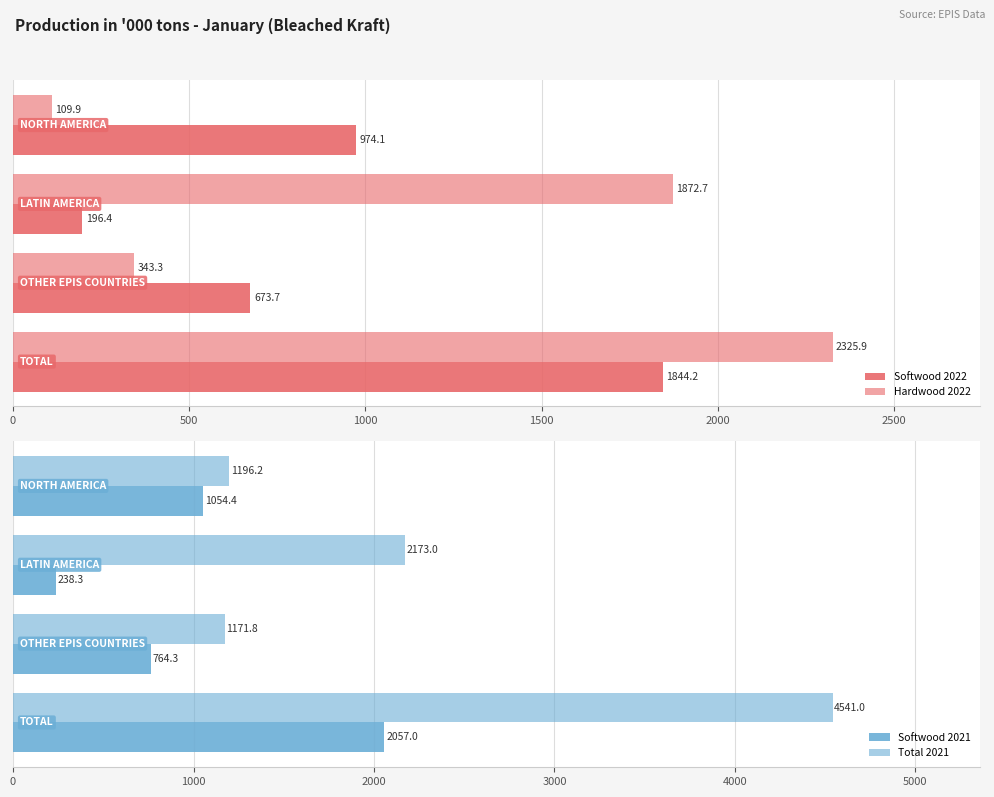

Which series has the largest total across all categories?

Total 2021